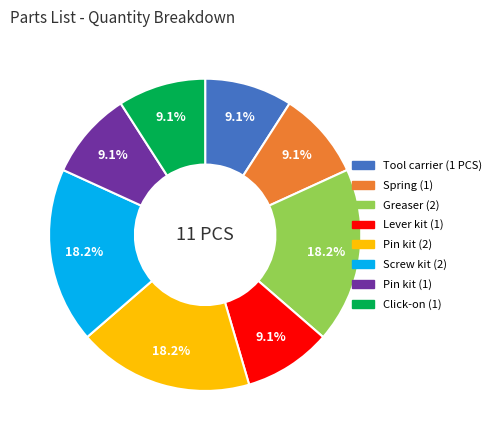

Combined, what portion of the pie is Pin kit (2) and Screw kit (2)?

36.4%